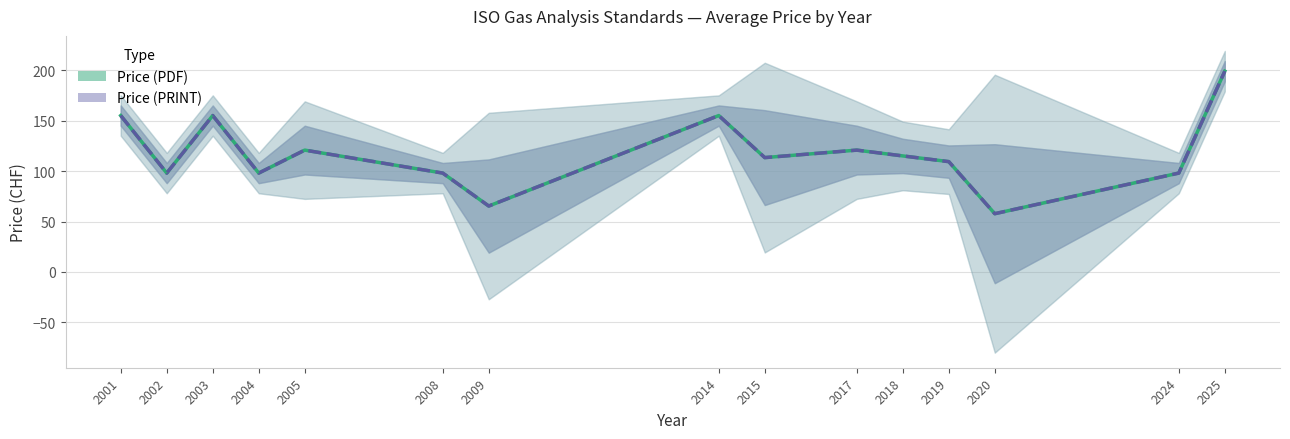

Rank the series by their maximum value, from lowest to highest.

Price (PDF), Price (PRINT)